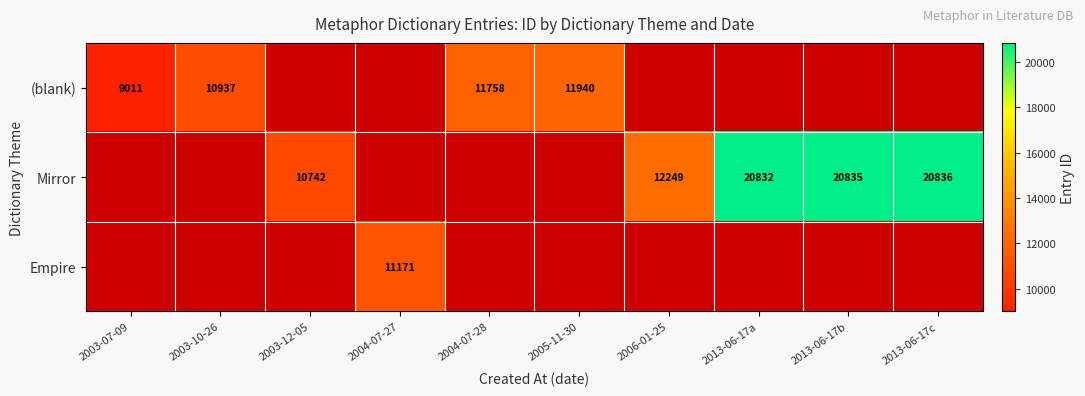

What is the greatest value displayed?

20836.0